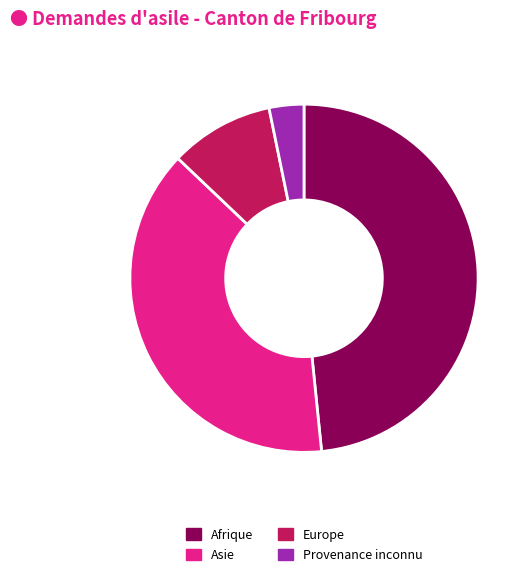

Which has a higher value, Asie or Provenance inconnu?

Asie